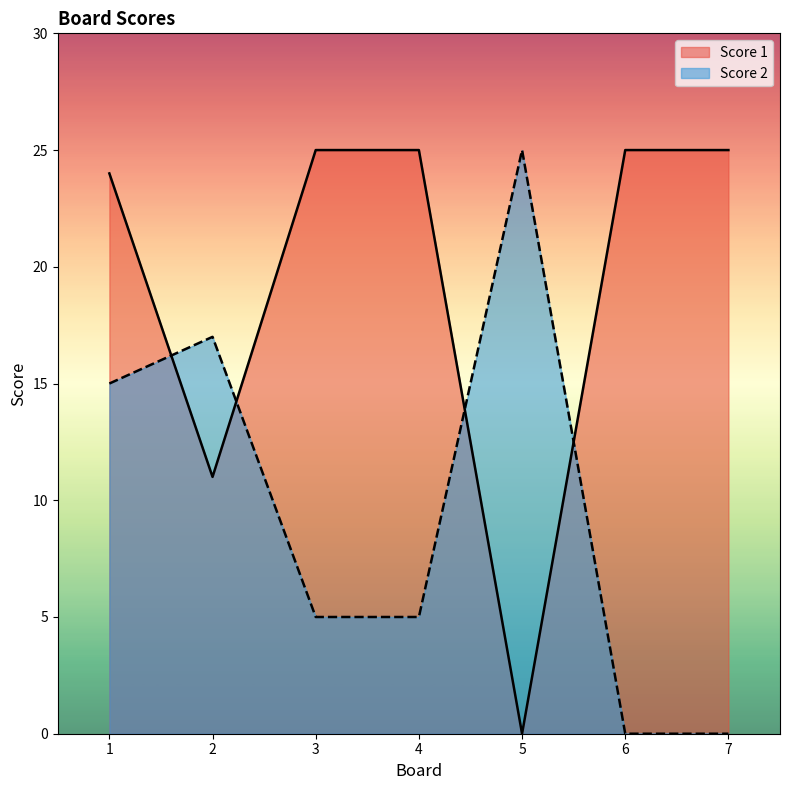

What is the sum of all Score 1 values?

135